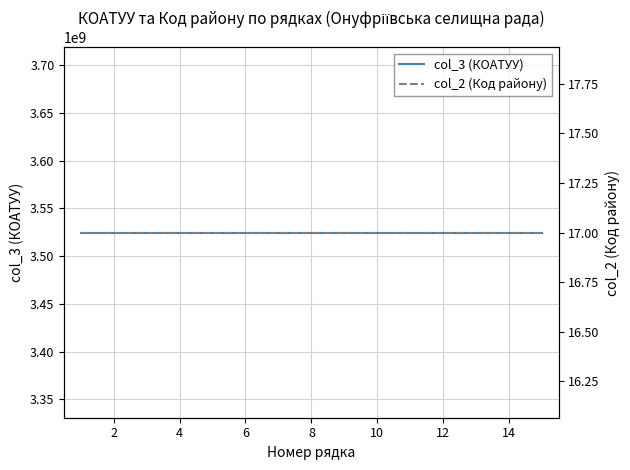

The col_2 (Код району) series shows 30 at 6. True or false?

False